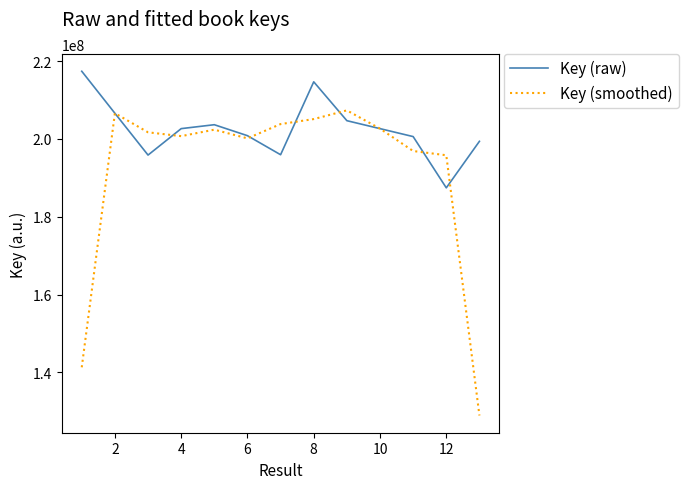

What is the highest value of the Key (smoothed) series?

207348935.7